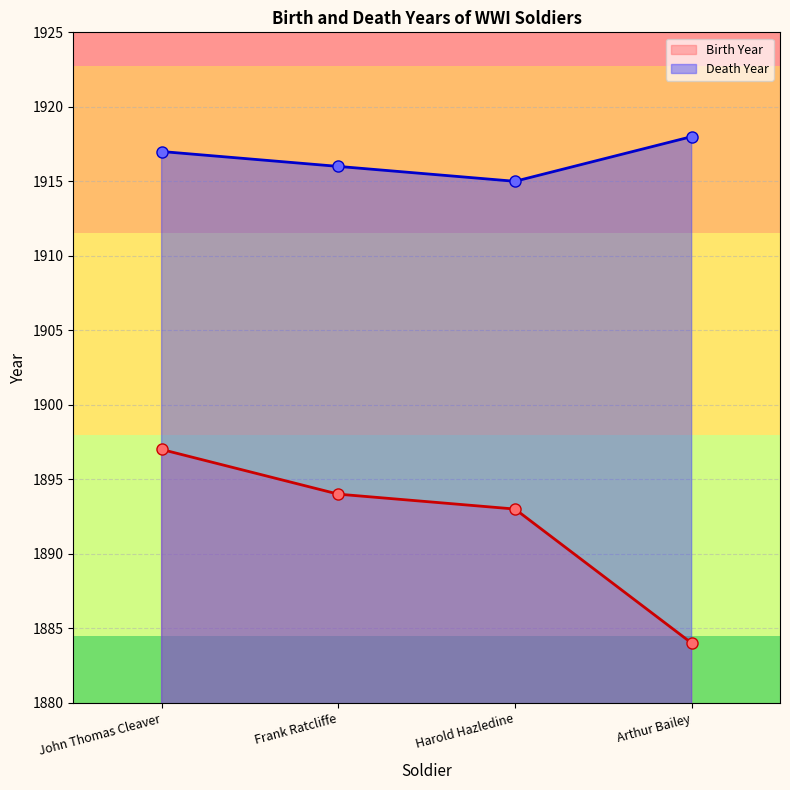

What is the average value of the Birth Year series?

1892